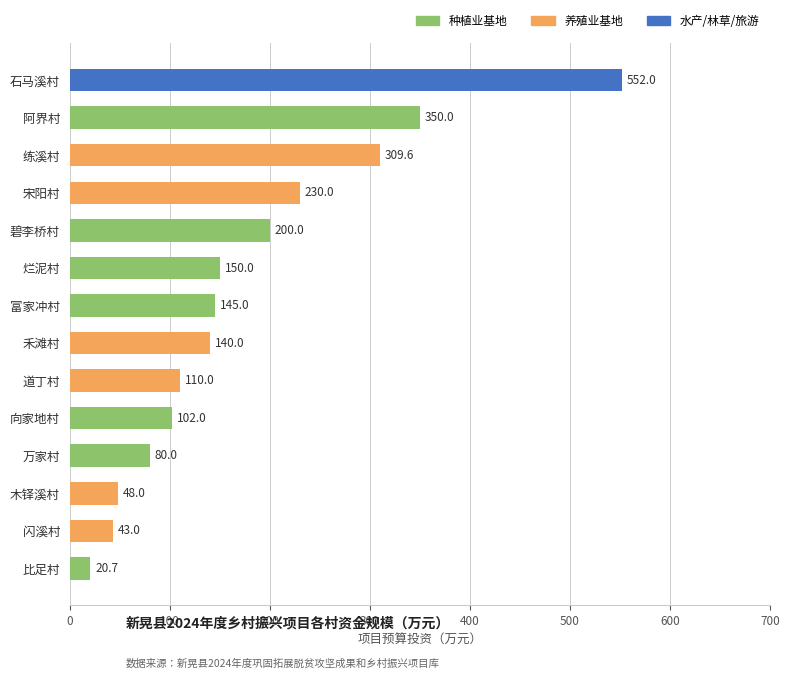

What is the label of the 5th bar from the bottom?

向家地村